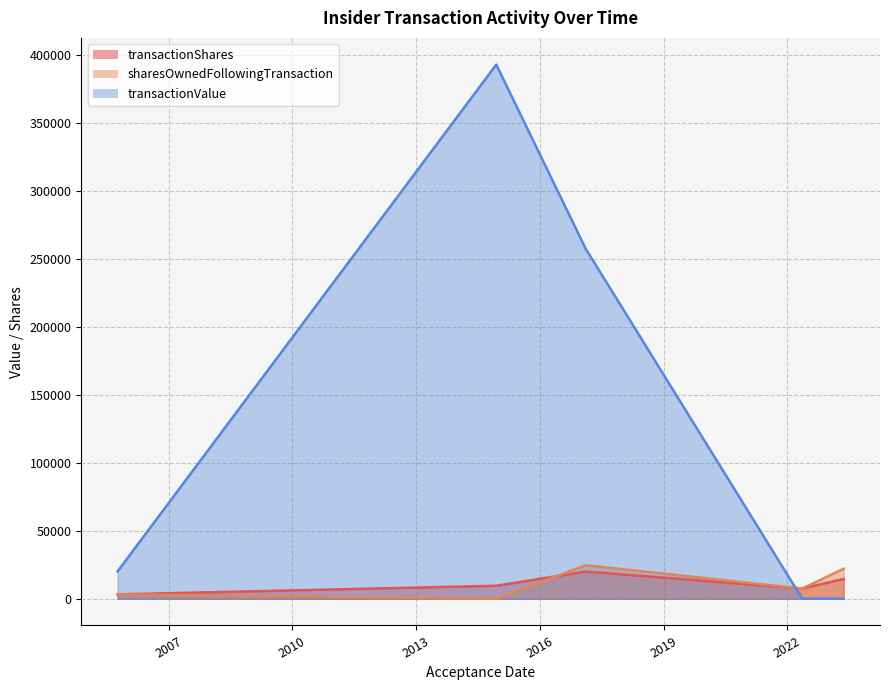

What is the maximum value shown in the chart?

392697